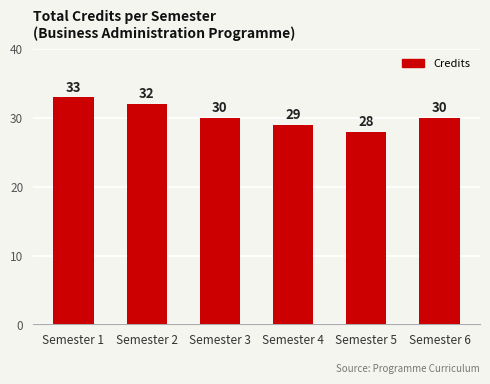

What value does the data have at Semester 2?

32